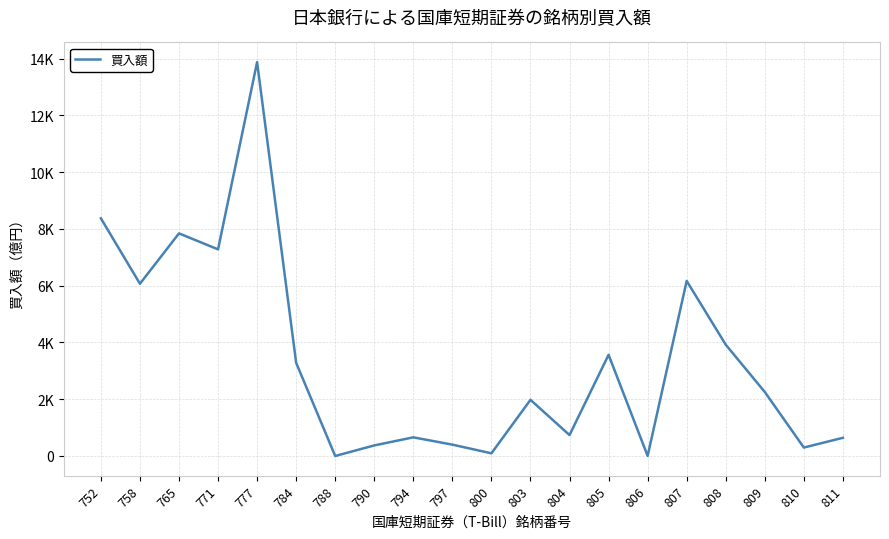

Reading right to left, transcribe all the data shown in this chart.

640	297	2254	3921	6167	3	3564	737	1978	94	400	657	372	0	3282	13873	7278	7841	6067	8372